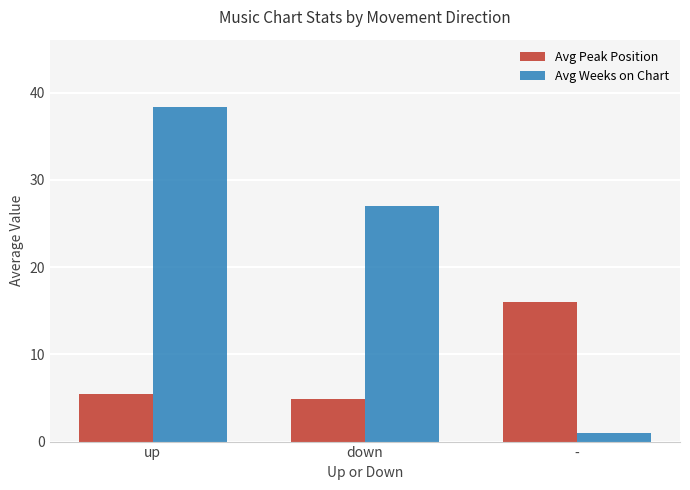

What position from the left is down?

2